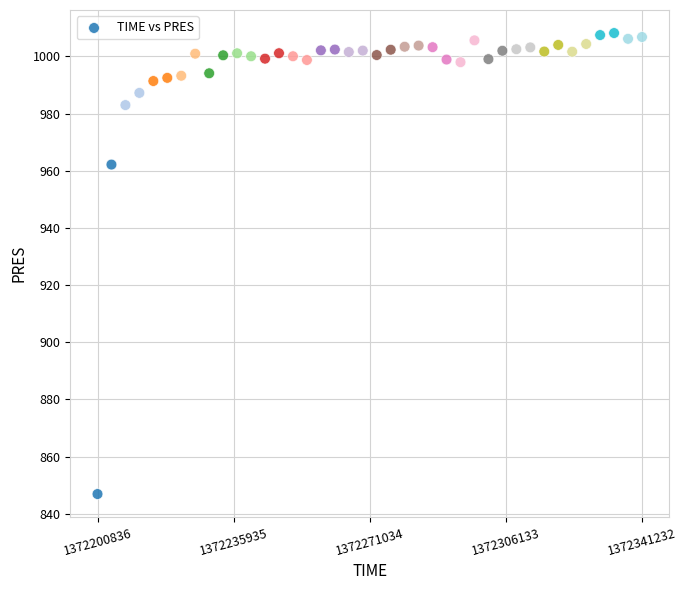

What is the range of X values (max minus min)?

140396.0